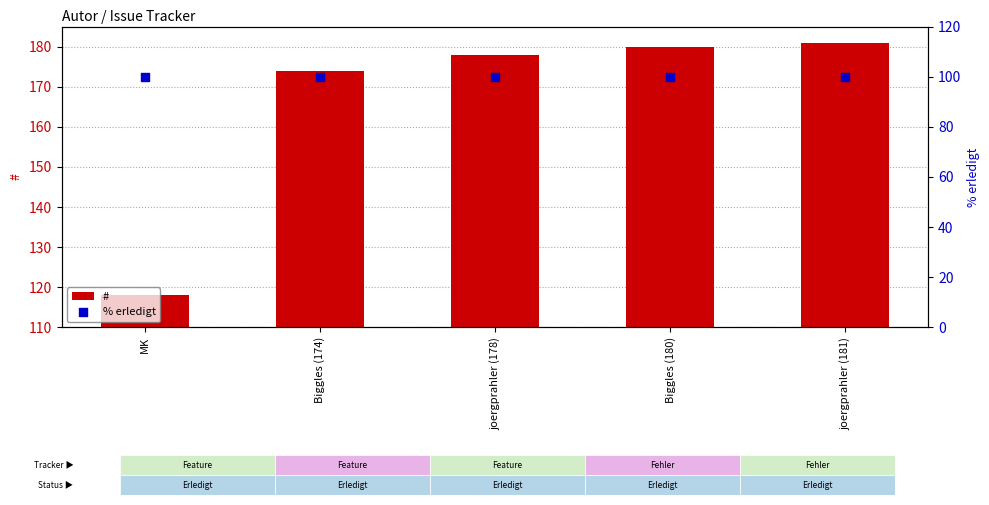

Which series has the largest total across all categories?

#